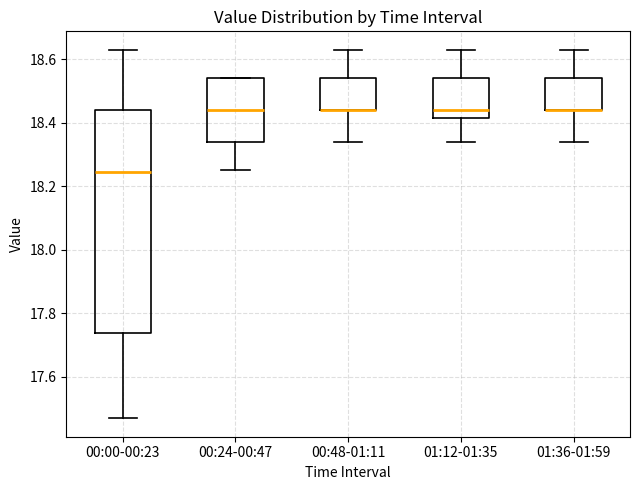

Where does the upper whisker of the box for 01:12-01:35 end on the y-axis? The values are not printed on the chart, so give them approximately, as read against the axis.

18.64